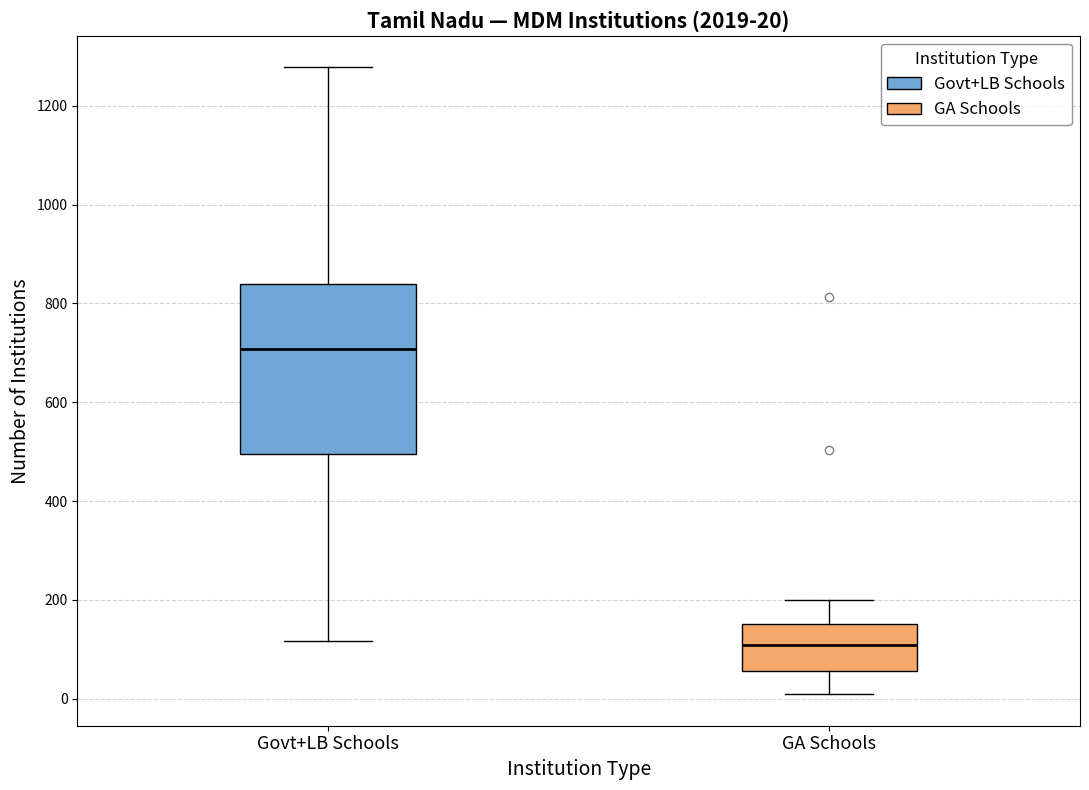

Comparing the boxes themselves (not the whiskers), which one is the tallest?

Govt+LB Schools